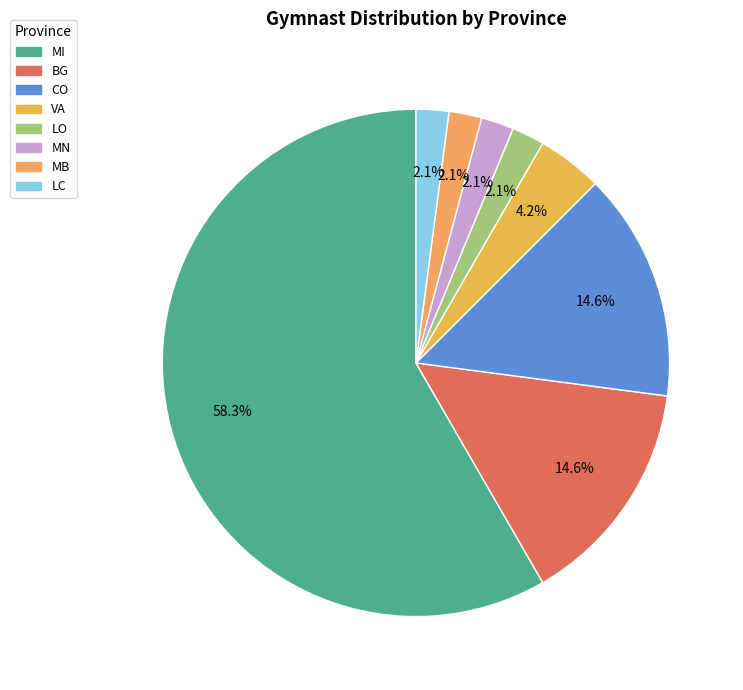

Rank the categories by value from highest to lowest.

MI, BG, CO, VA, LO, MN, MB, LC